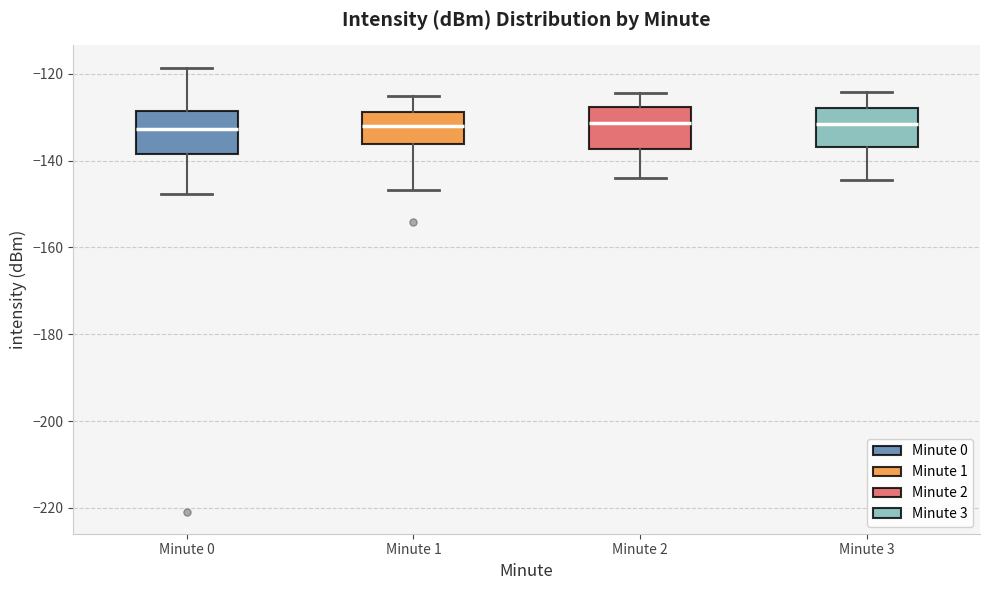

Reading left to right, transcribe this box plot: for each box, give where its median line is, the range the box spans, and where its two whiskers end, as read against the y-axis. The values are not printed on the chart, so give them approximately, as read against the axis.

Minute 0: median -132, box -138 to -128, whiskers -148 to -118
Minute 1: median -132, box -136 to -128, whiskers -146 to -126
Minute 2: median -132, box -138 to -128, whiskers -144 to -124
Minute 3: median -132, box -136 to -128, whiskers -144 to -124